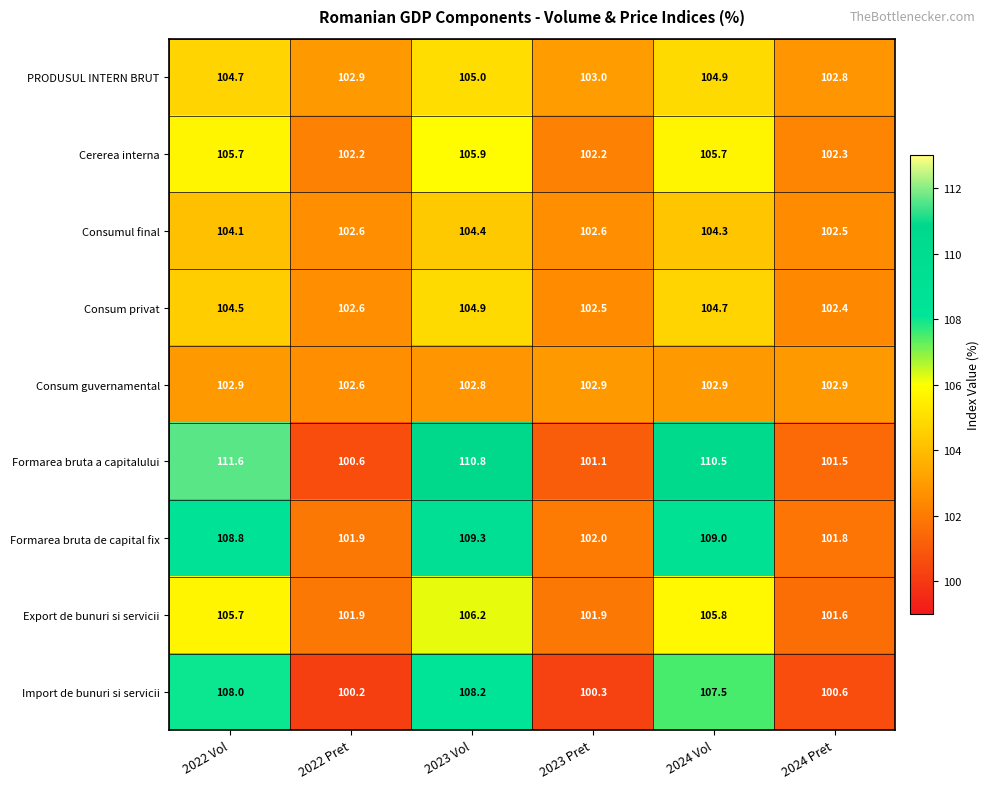

The Cererea interna series shows 153.5 at 2023 Pret. True or false?

False